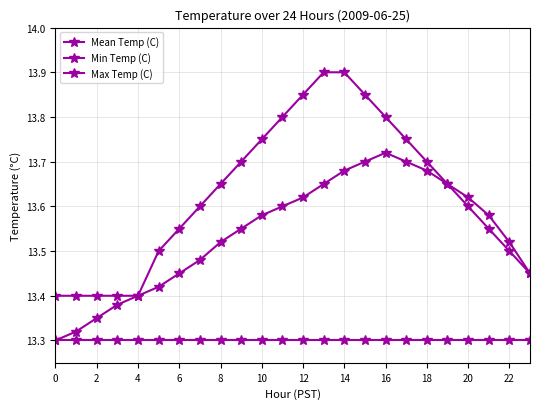

Is this an area chart (filled region under the line)?

No